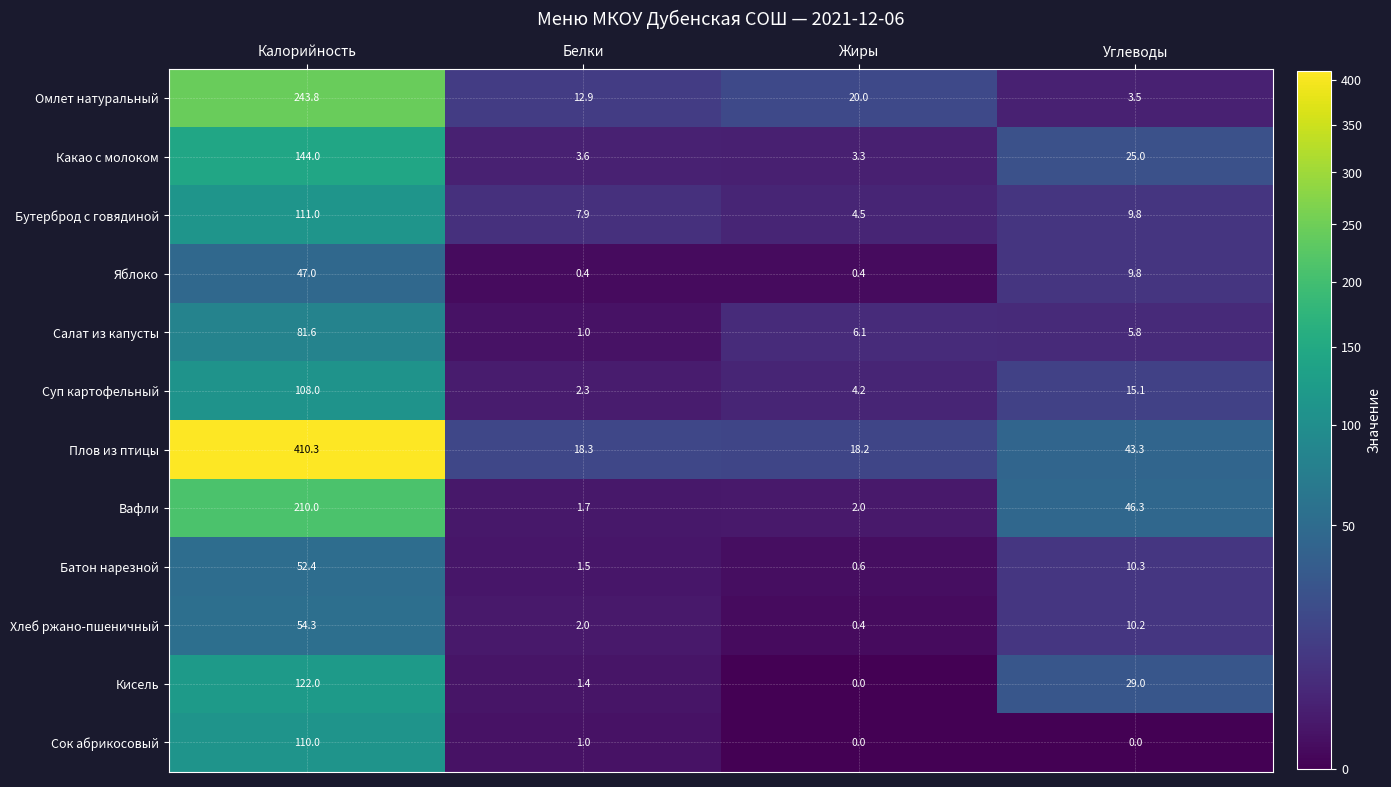

What is the minimum value for Батон нарезной?

0.6